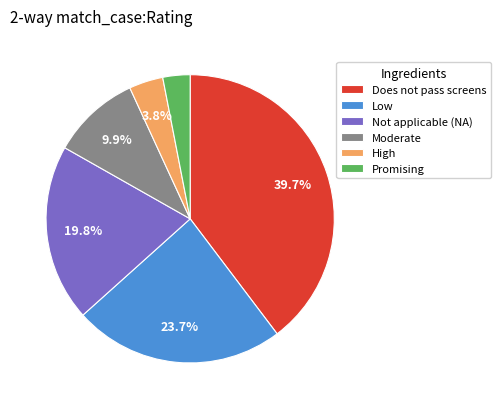

What portion of the pie excludes Low?

76.3%